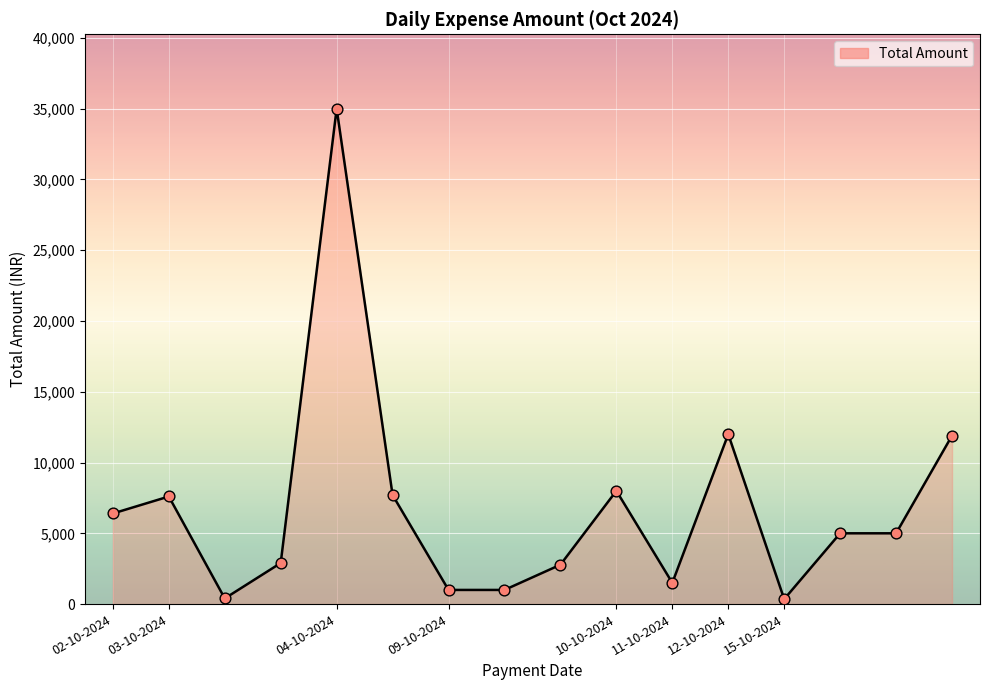

What is the difference between the maximum and minimum values?

34650